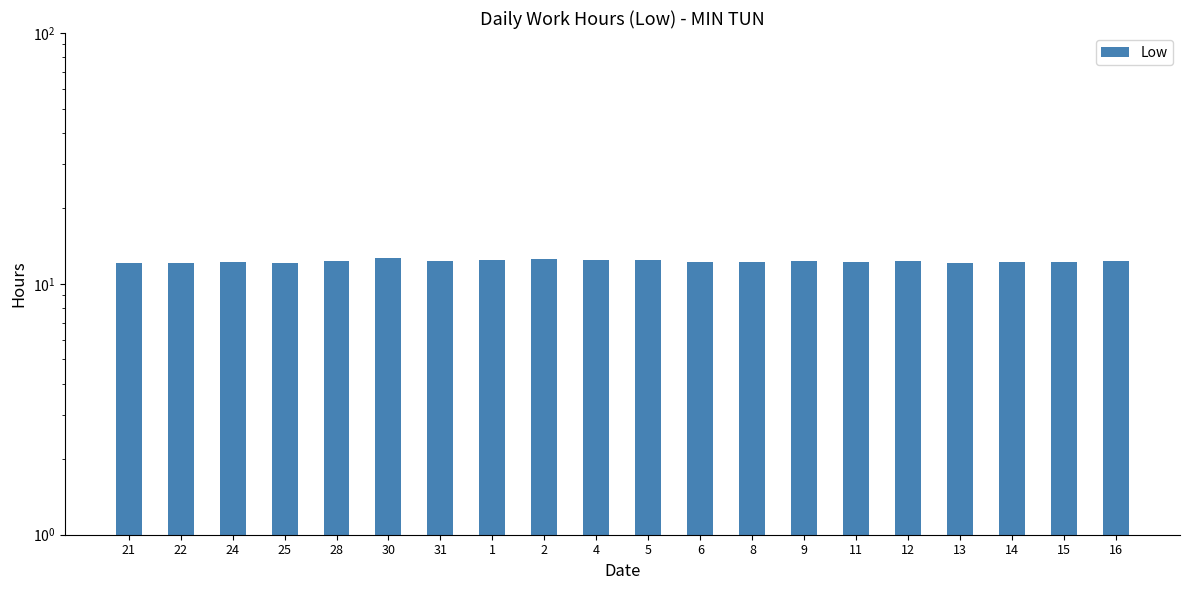

What is the change in value from 2 to 16?

-0.2